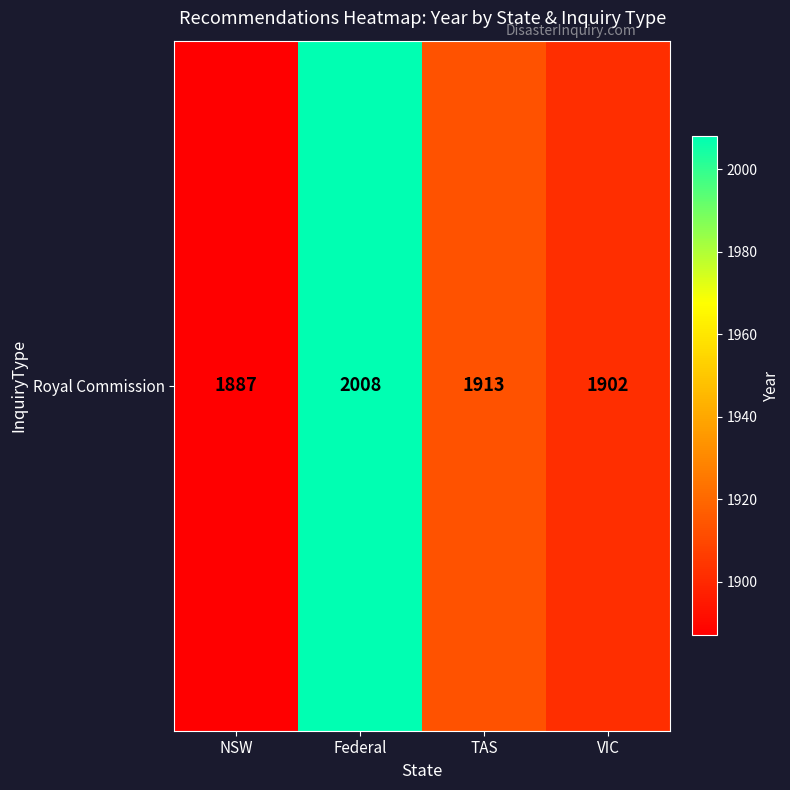

Approximately how many times larger is the value at VIC compared to TAS?

1.0